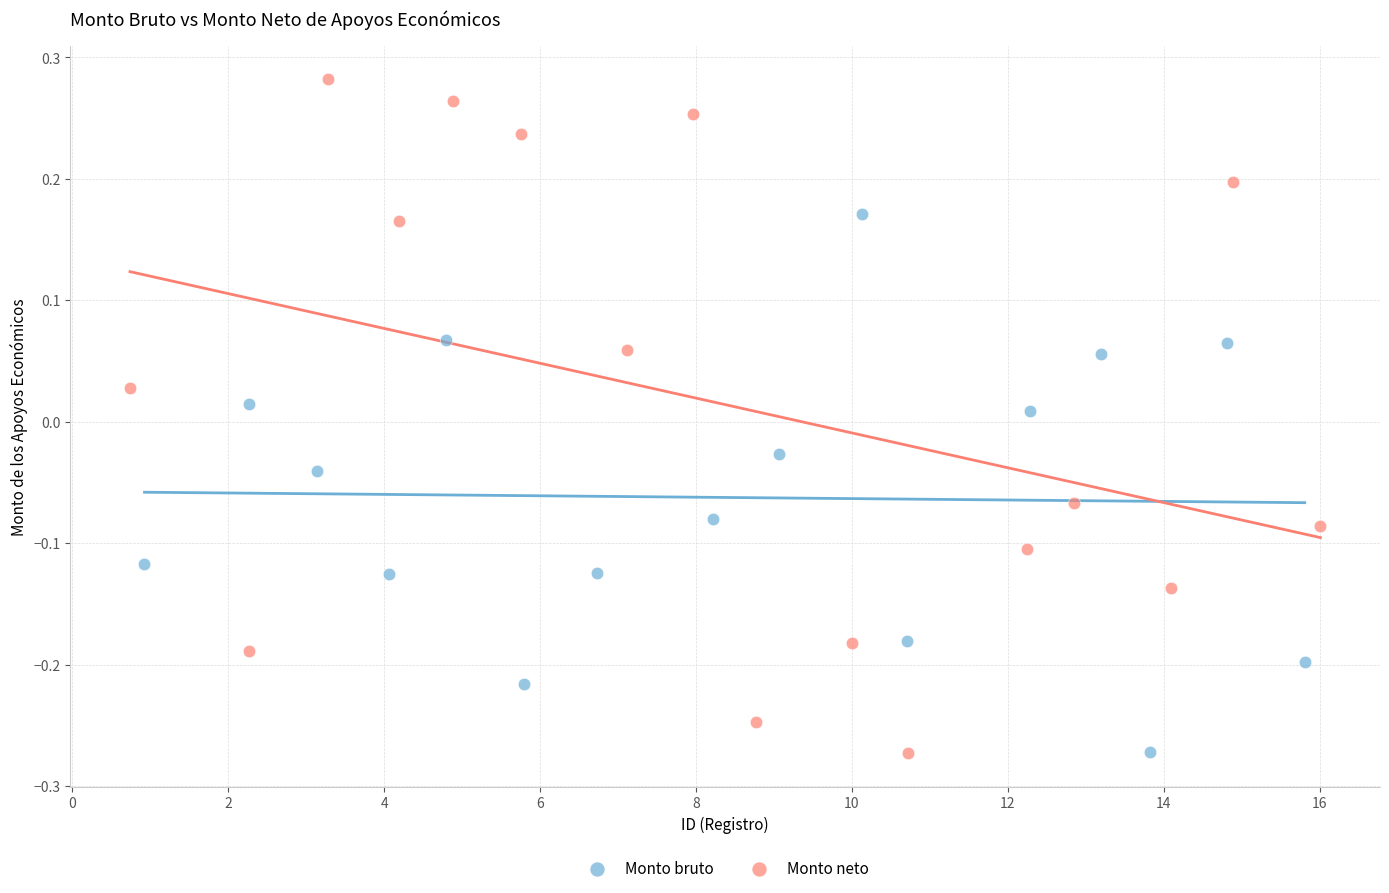

Which series contains the highest Y value?

Monto neto